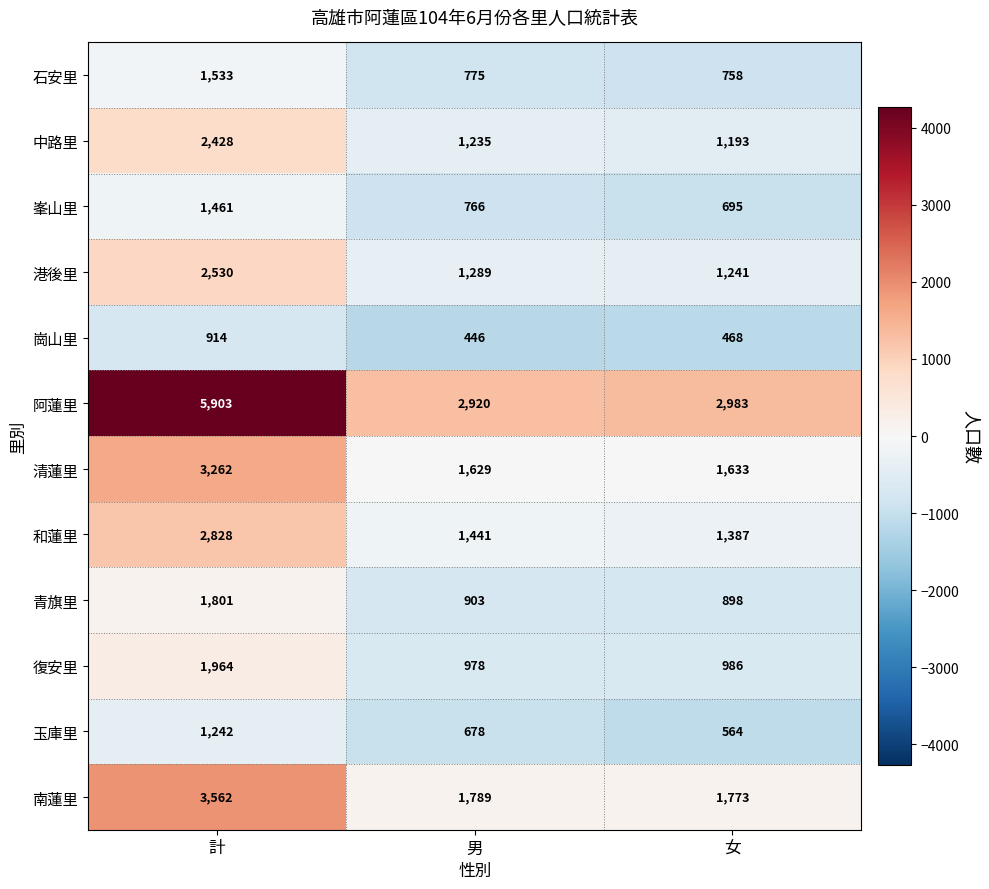

True or false: 阿蓮里 has a value of 2920 at 男.

True